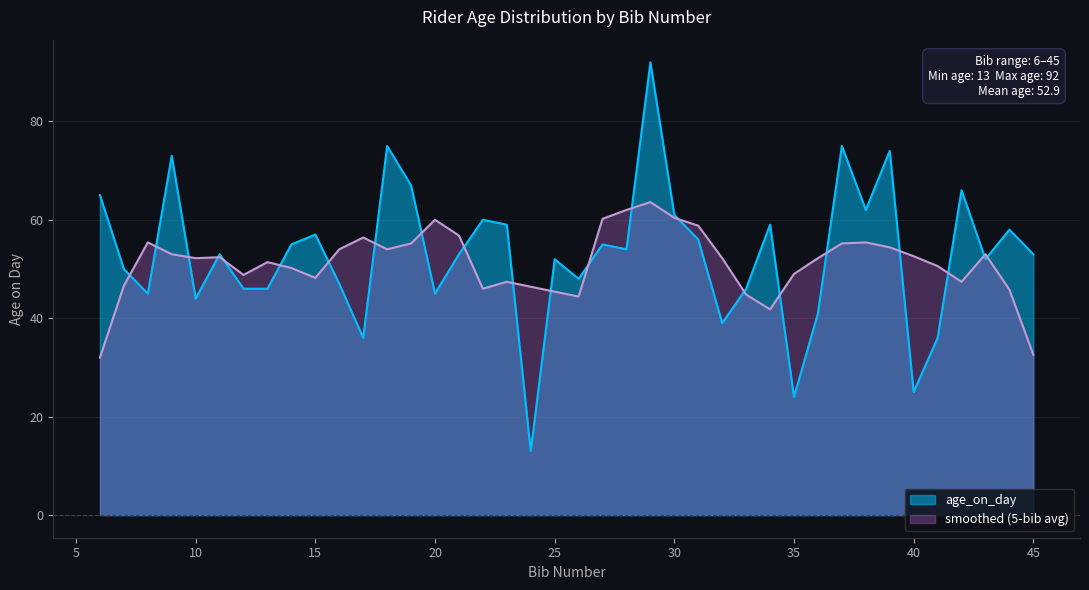

Rank the categories by value from lowest to highest.

24, 35, 40, 17, 41, 32, 36, 10, 8, 20, 12, 13, 33, 16, 26, 7, 25, 43, 11, 21, 45, 28, 14, 27, 31, 15, 44, 23, 34, 22, 30, 38, 6, 42, 19, 9, 39, 18, 37, 29